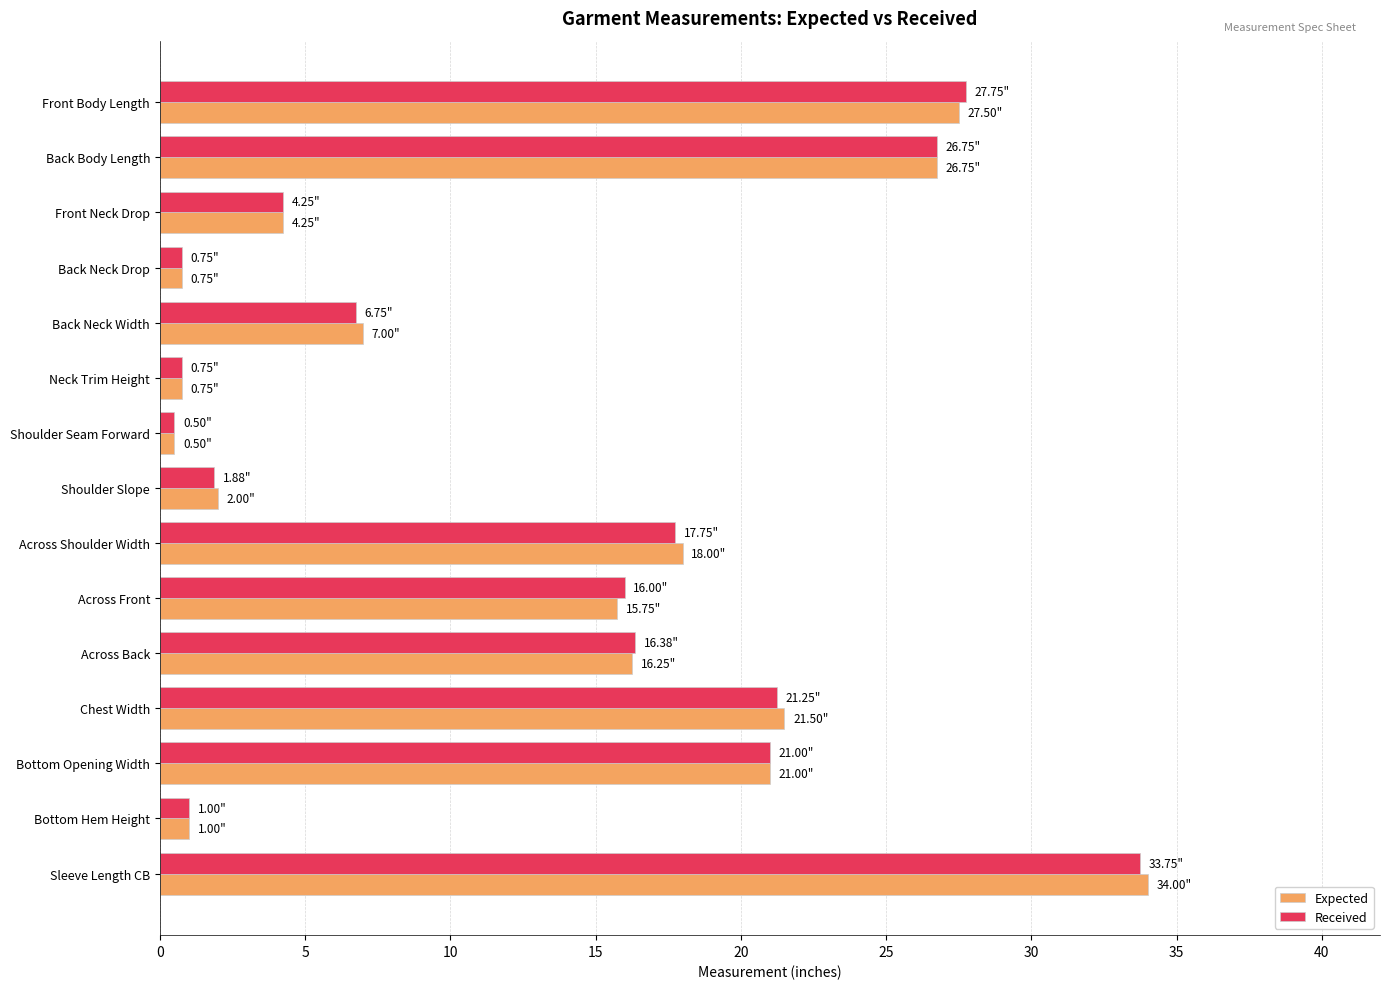

What is the difference between the Received values at Shoulder Slope and Across Front?

14.1